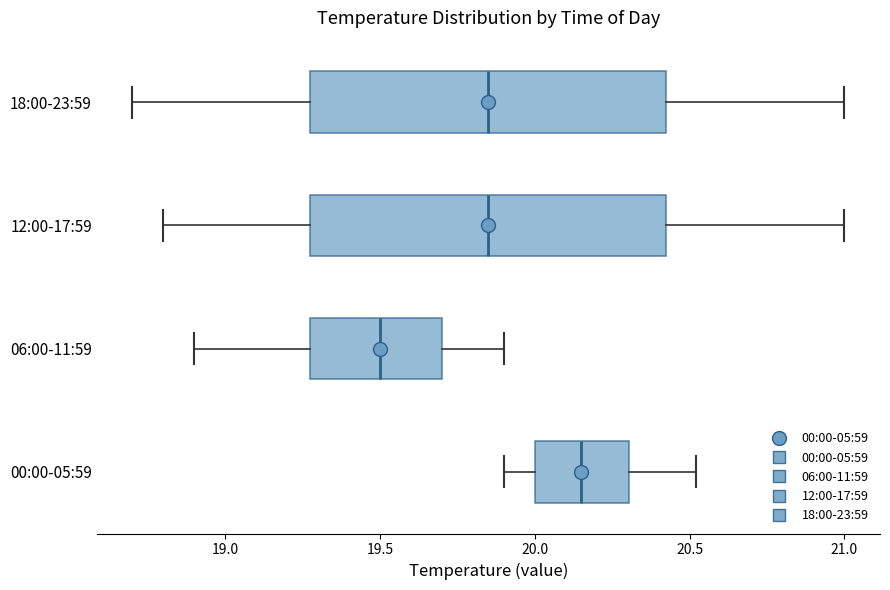

Where does the right whisker of the box for 12:00-17:59 end on the x-axis? The values are not printed on the chart, so give them approximately, as read against the axis.

21.00